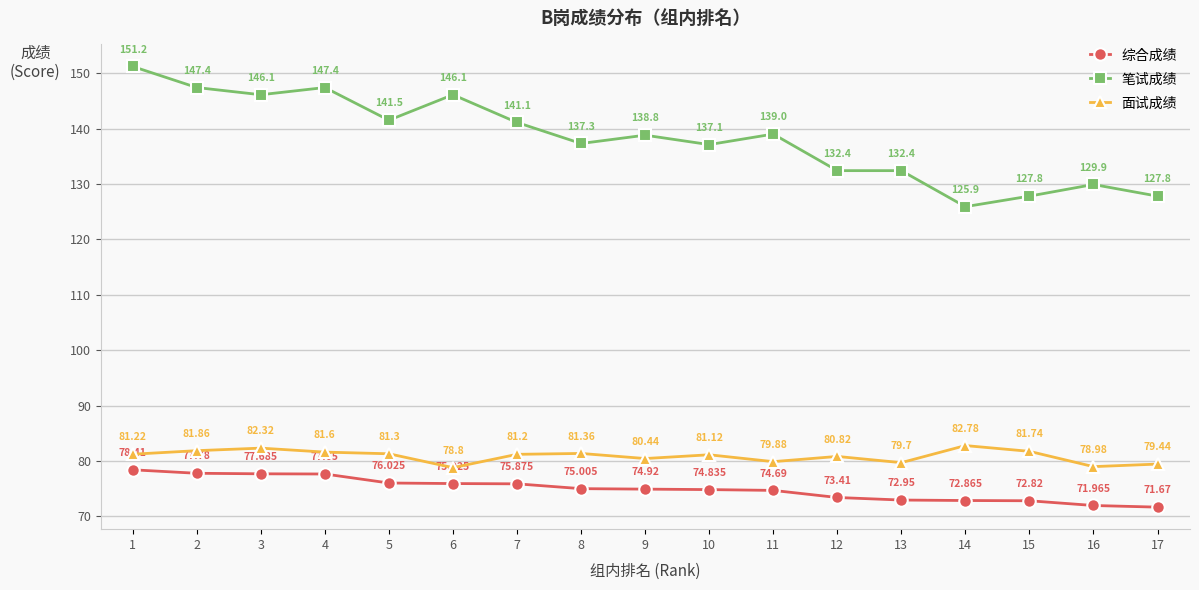

The 综合成绩 series shows 77.7 at 3. True or false?

True